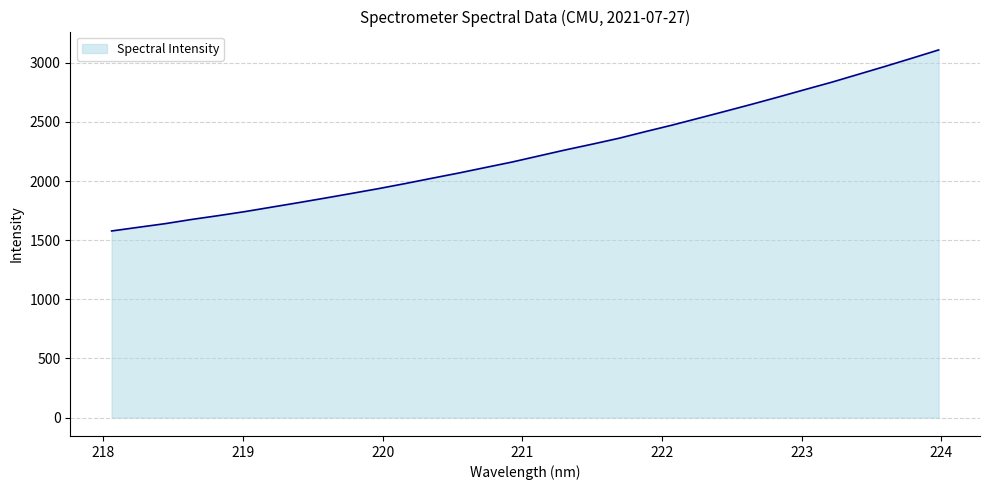

What is the difference between the maximum and minimum values?

1531.1